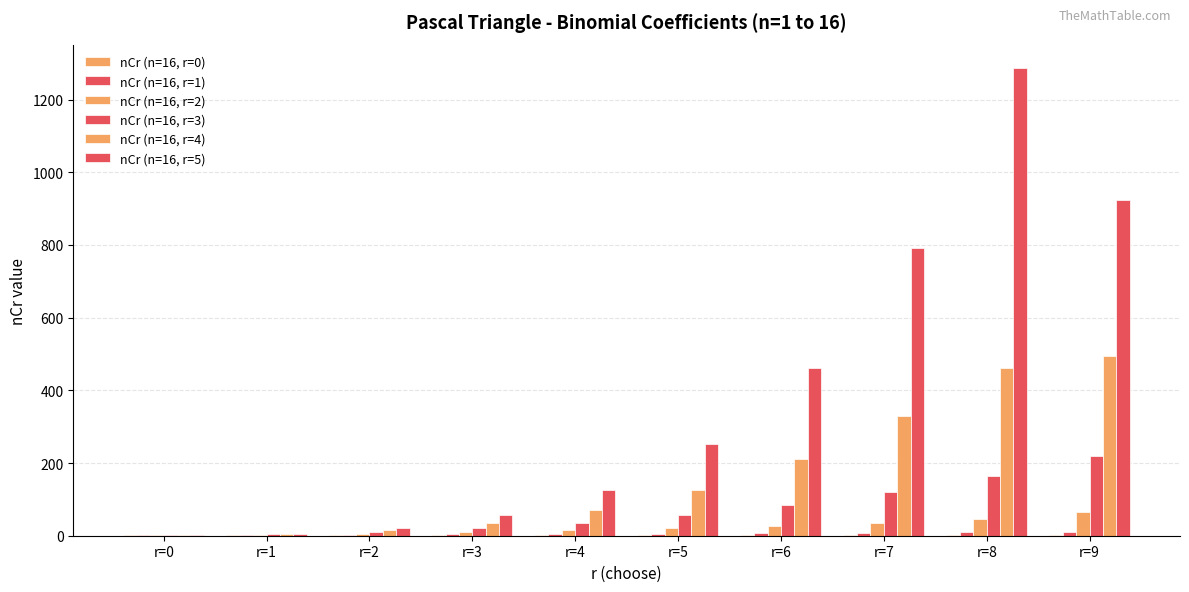

What is the difference between the maximum and minimum values in the nCr (n=16, r=2) series?

65